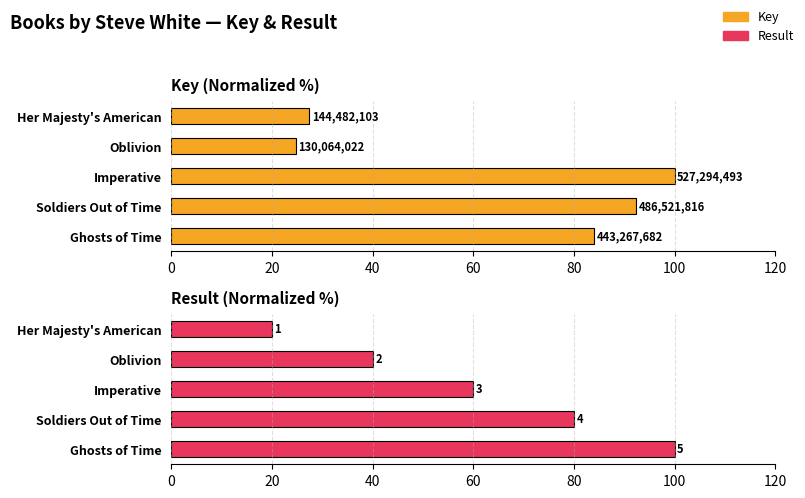

Reading left to right, list all the values displayed in this chart.

Key: 27.4	24.7	100.0	92.3	84.1
Result: 20.0	40.0	60.0	80.0	100.0